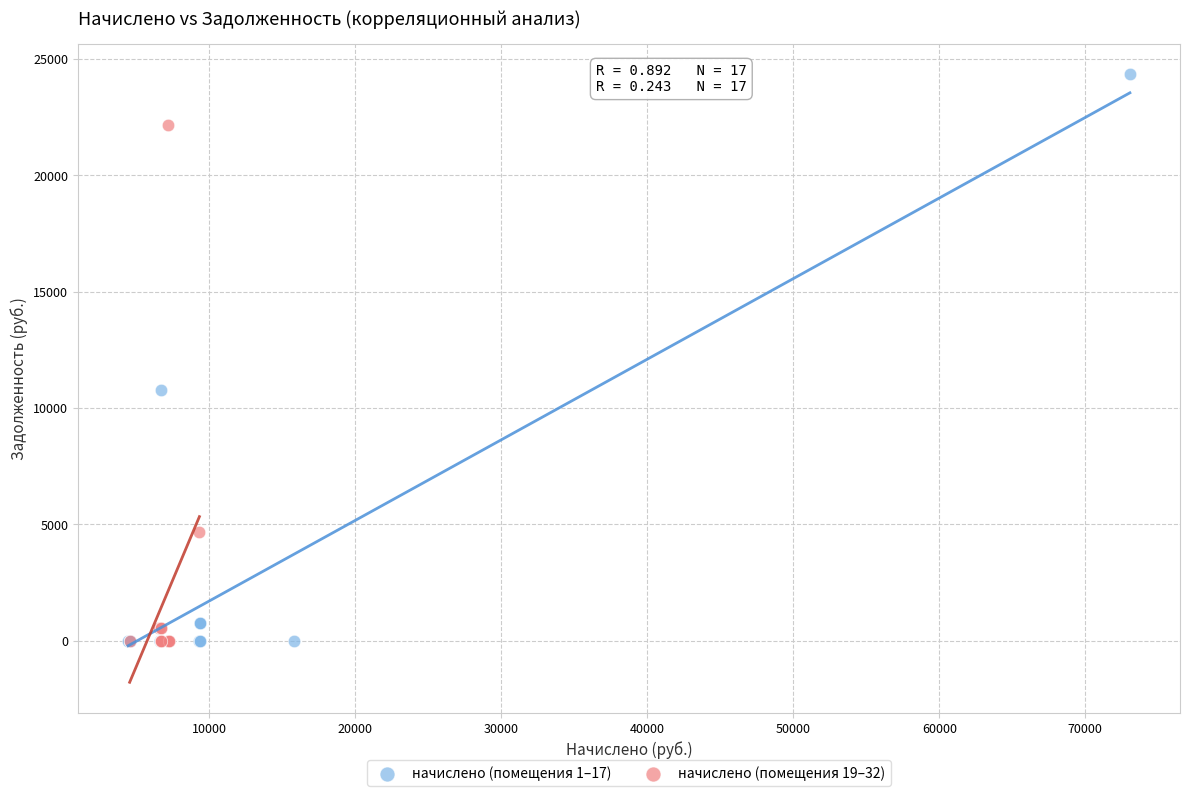

What are all the series names shown in the legend?

начислено (помещения 1–17), начислено (помещения 19–32)